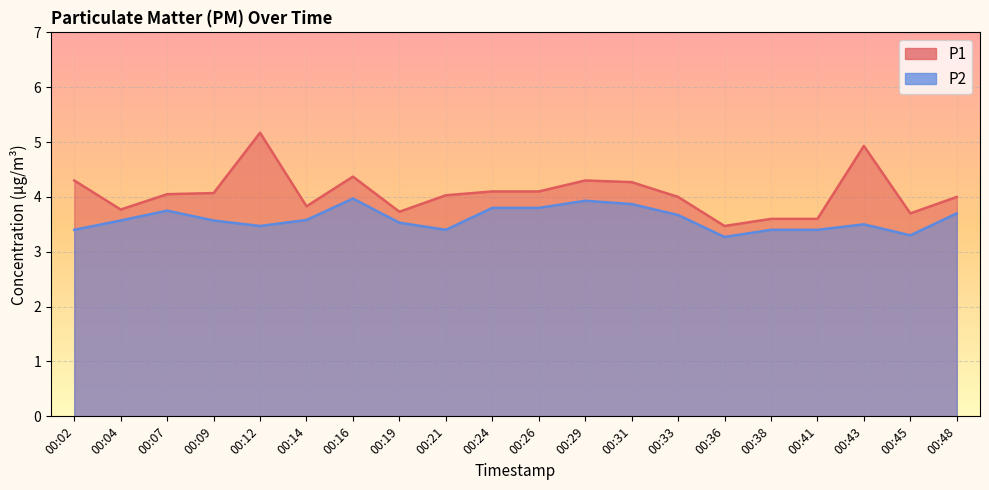

What is the difference between the P1 values at 00:48 and 00:31?

0.3